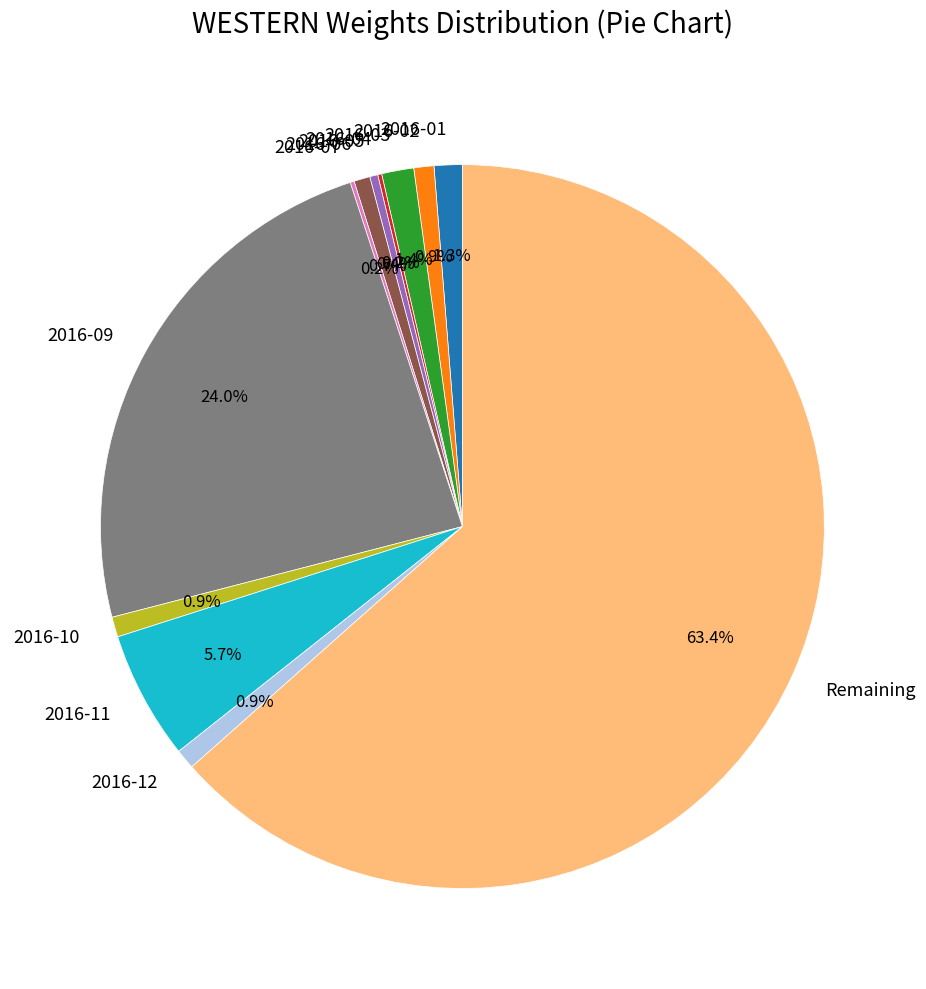

Combined, do 2016-09 and 2016-03 account for over 50%?

No